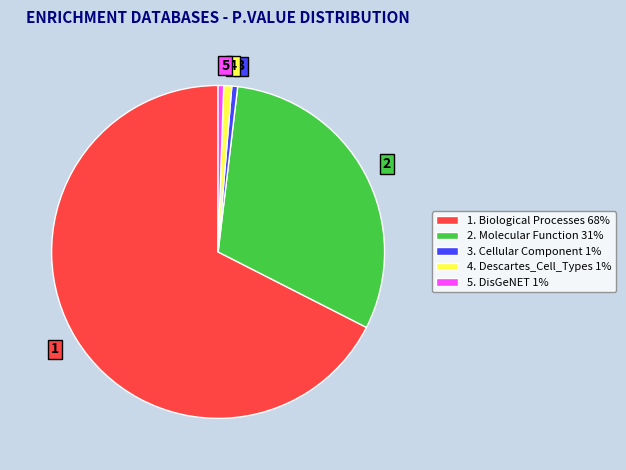

What is the majority slice?

1. Biological Processes 68%